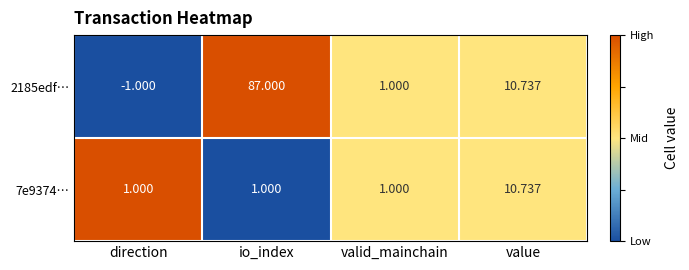

Which category has the lowest value in the 2185edf… series?

direction